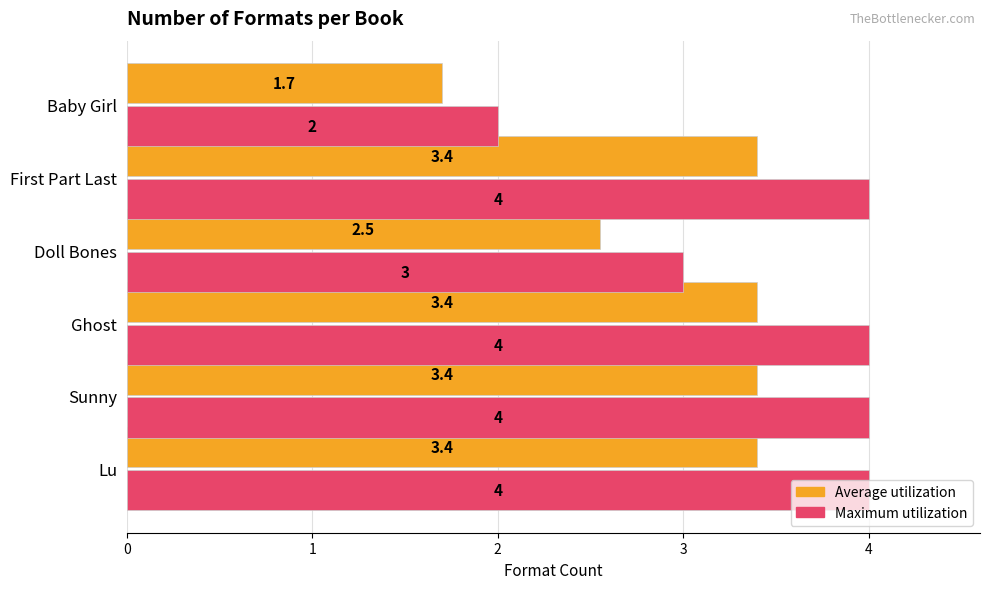

Which series has the widest spread of values?

Maximum utilization